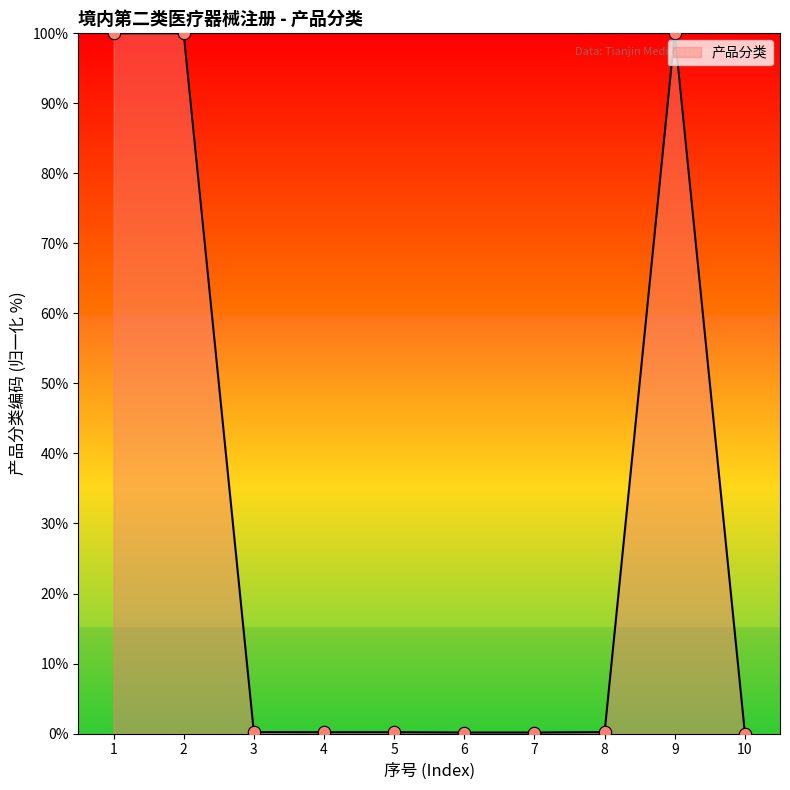

The chart shows a value of 0.2 at 3. True or false?

True